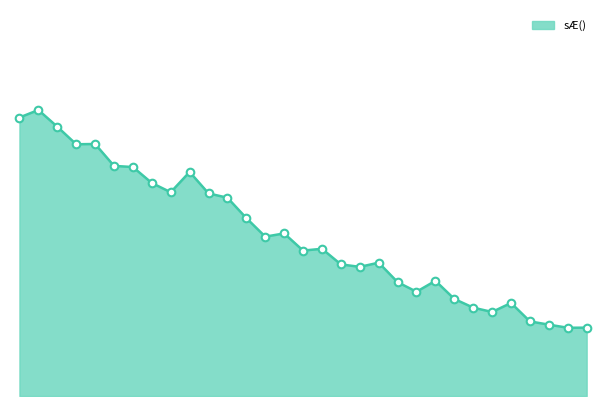

Is this an area chart (filled region under the line)?

Yes